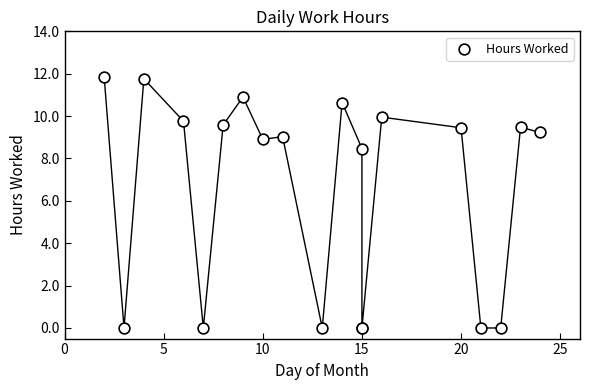

What Y value in the scatter plot is closest to 5?

8.5